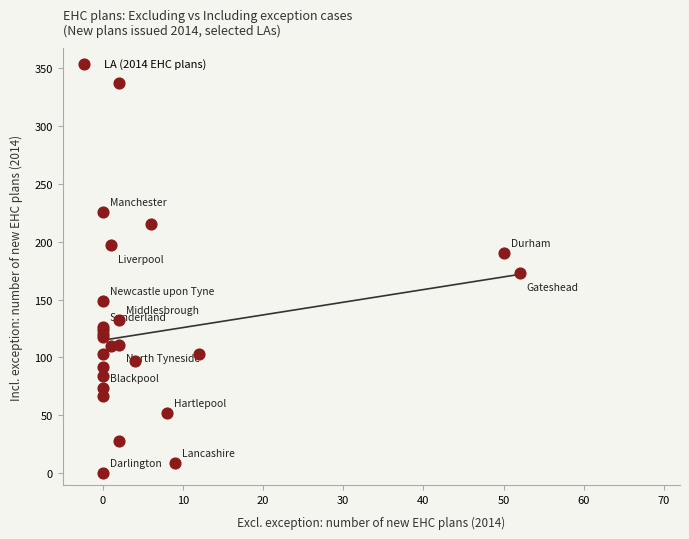

What Y value in the scatter plot is closest to 168?

173